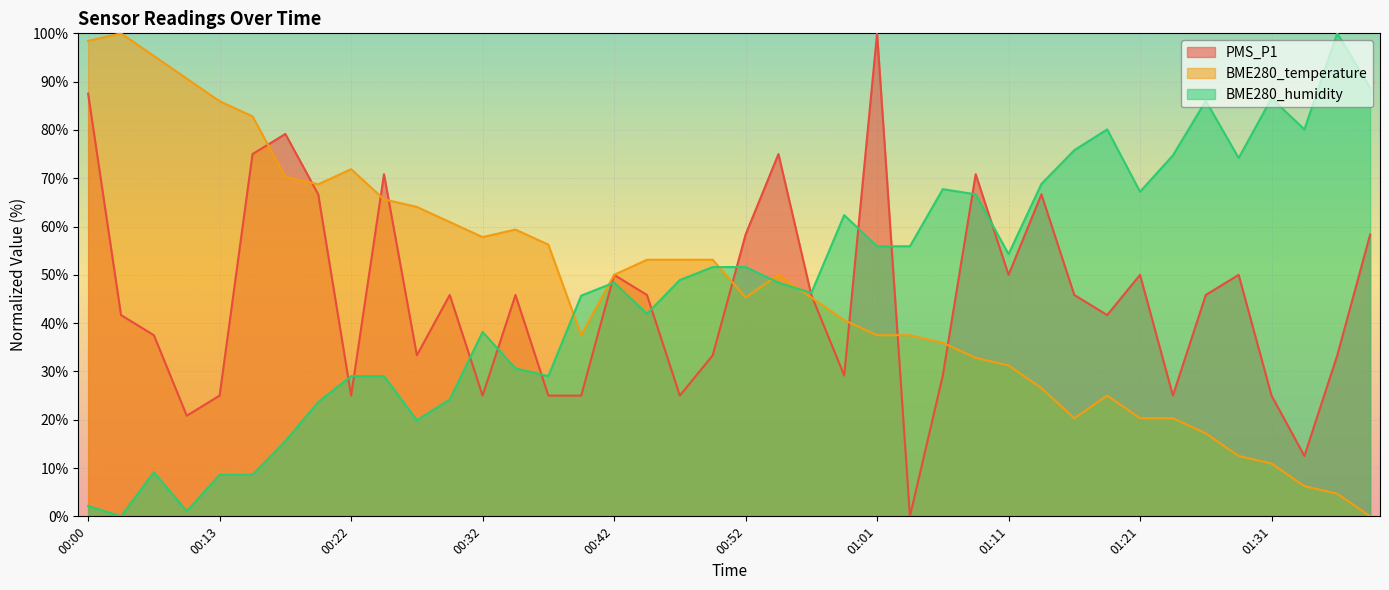

After their last crossing, which series has the higher values: PMS_P1 or BME280_temperature?

PMS_P1